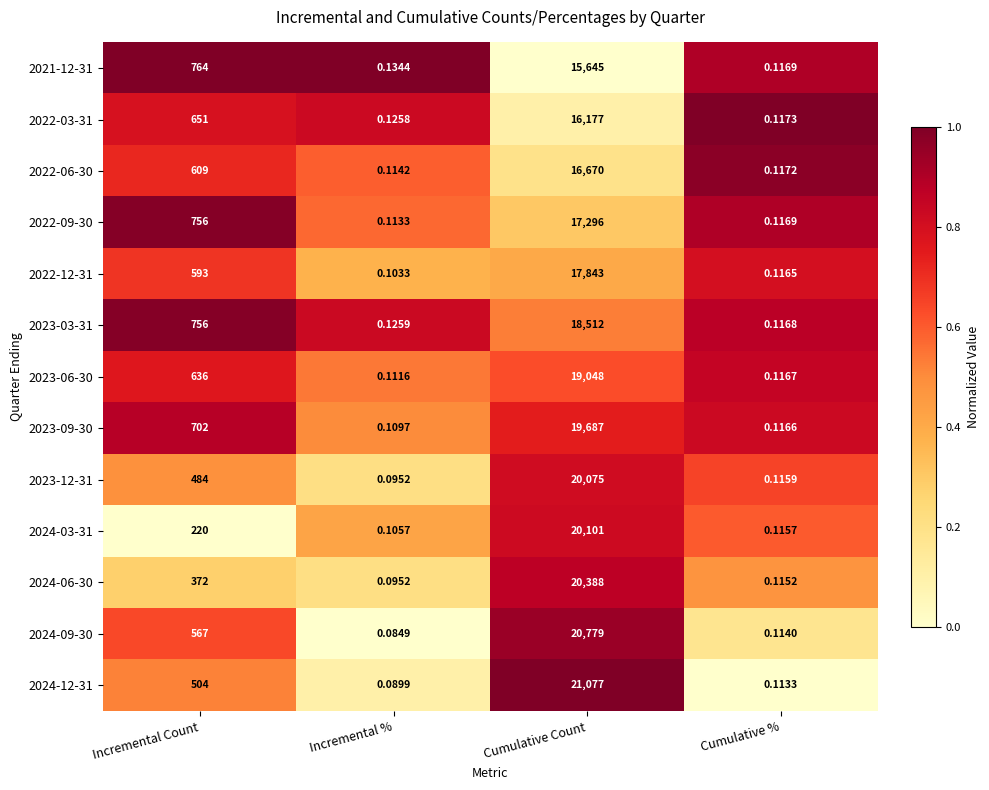

Which category has the lowest value in the 2022-06-30 series?

Incremental %